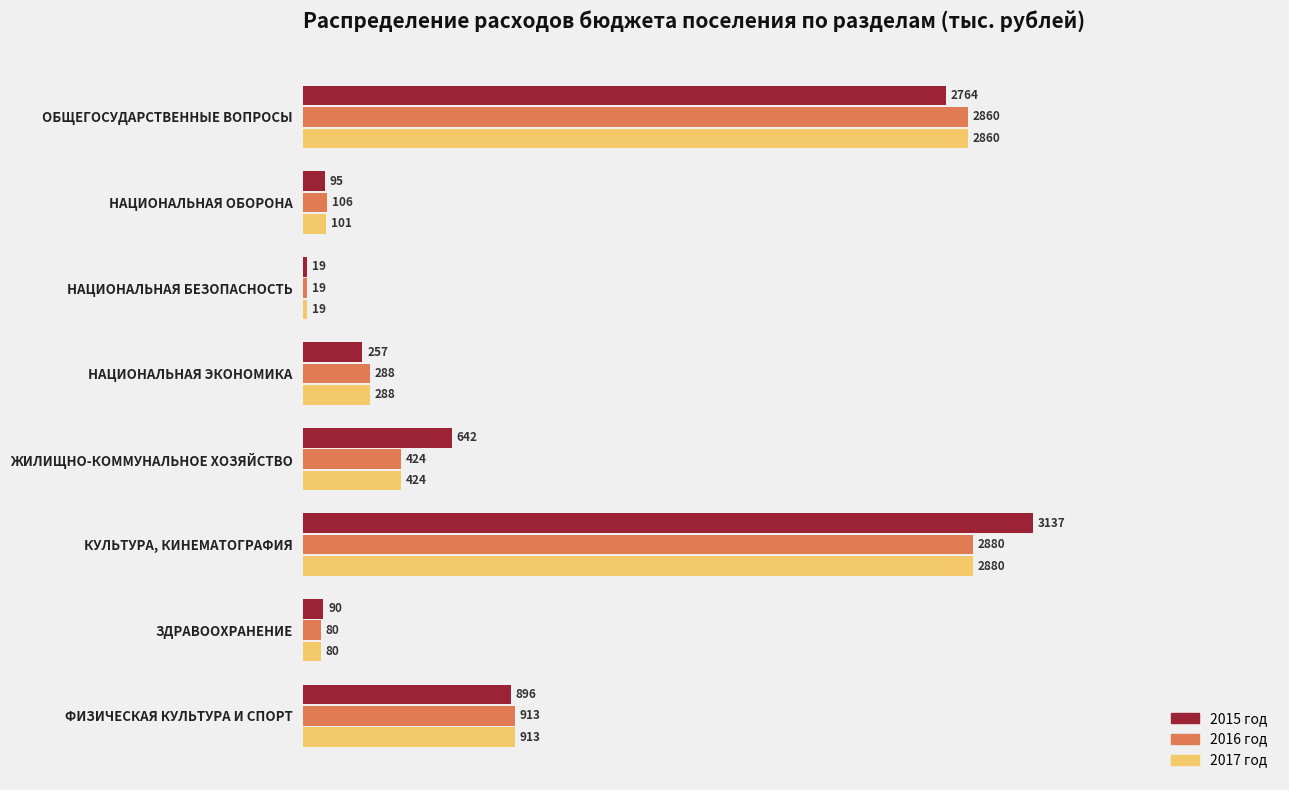

At which category does the chart reach its minimum across all series?

НАЦИОНАЛЬНАЯ БЕЗОПАСНОСТЬ